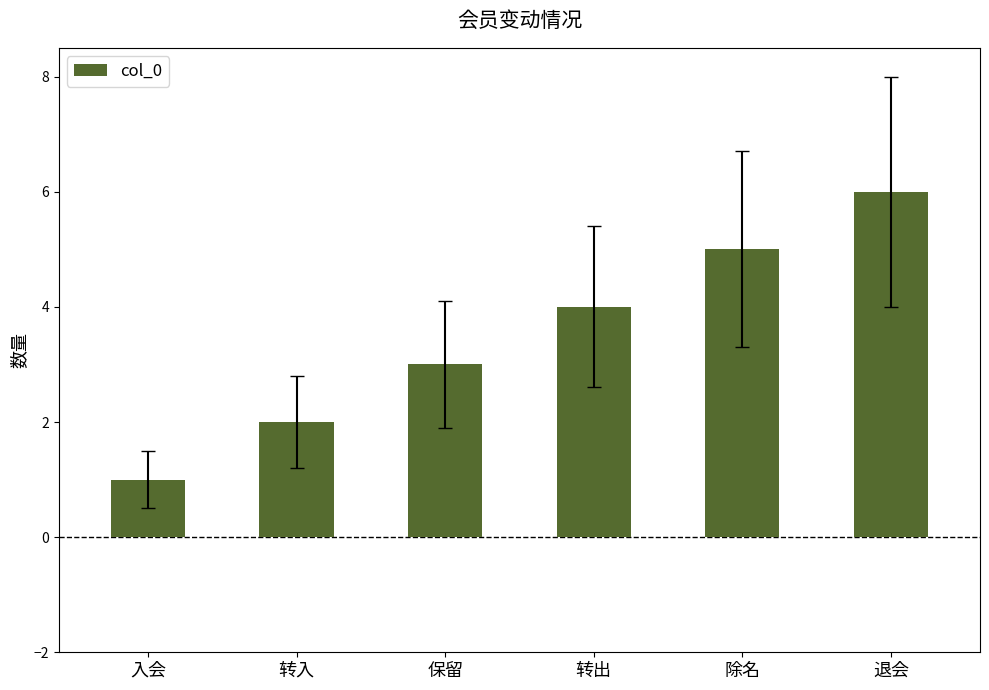

Count the number of categories in the chart.

6